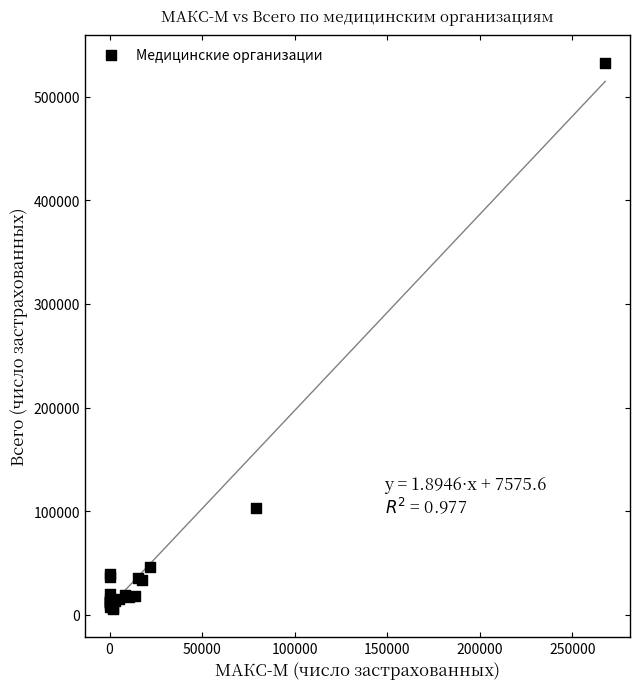

What Y value in the scatter plot is closest to 269089?

102687